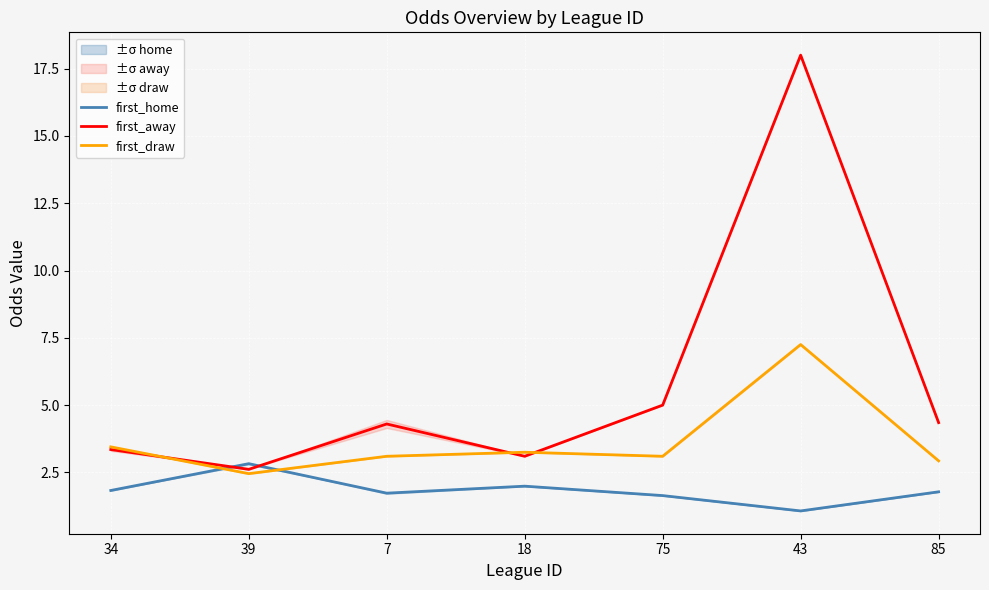

Reading left to right, transcribe all the data shown in this chart.

first_home: 34=1.8	39=2.8	7=1.7	18=2.0	75=1.6	43=1.1	85=1.8
first_away: 34=3.3	39=2.6	7=4.3	18=3.1	75=5.0	43=18.0	85=4.3
first_draw: 34=3.5	39=2.5	7=3.1	18=3.2	75=3.1	43=7.2	85=2.9